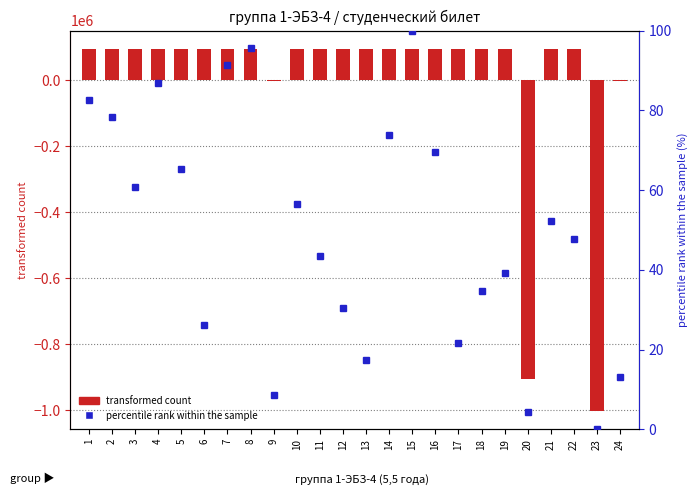

Does the chart contain stacked bars?

No